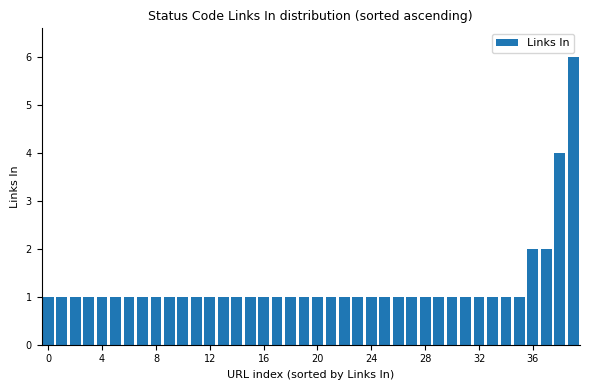

What is the average value?

1